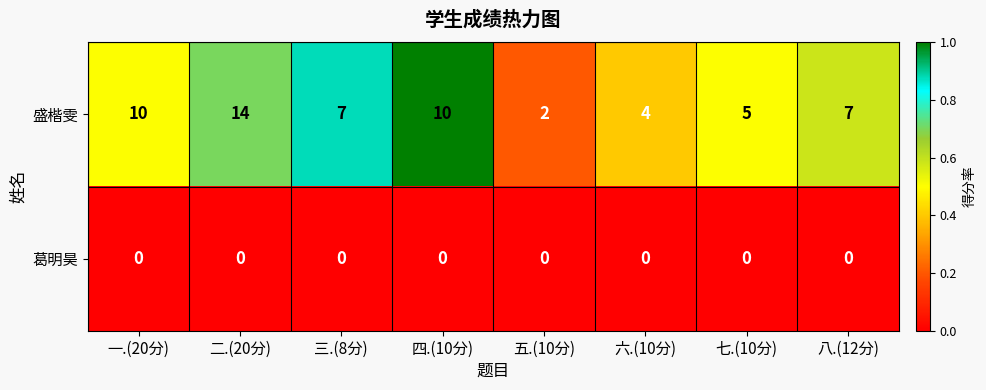

Read the 盛楷雯 value at 三.(8分).

7